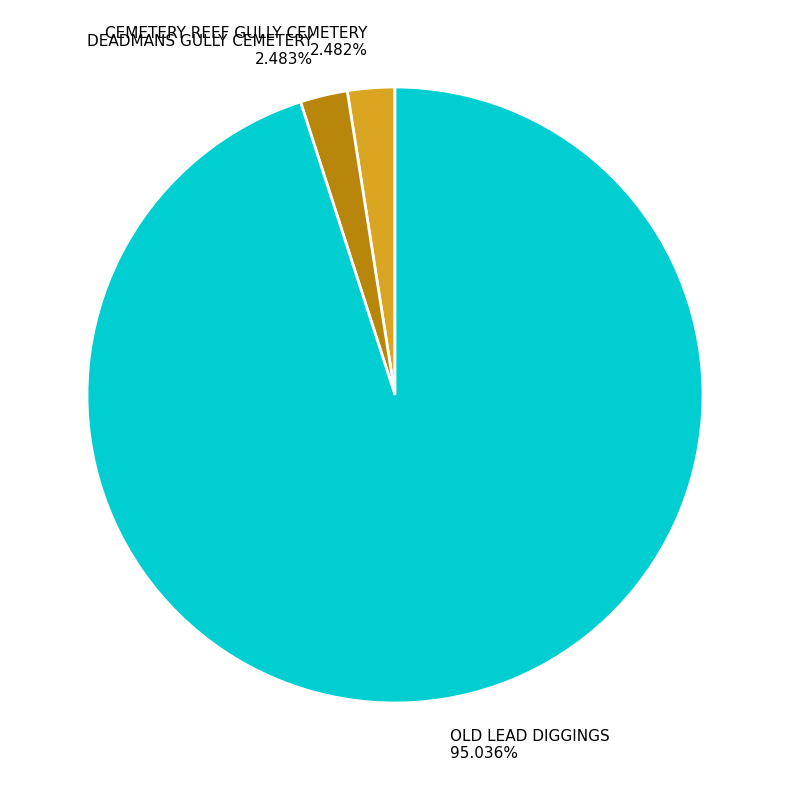

Between OLD LEAD DIGGINGS 95.036% and CEMETERY REEF GULLY CEMETERY 2.482%, which is larger?

OLD LEAD DIGGINGS 95.036%